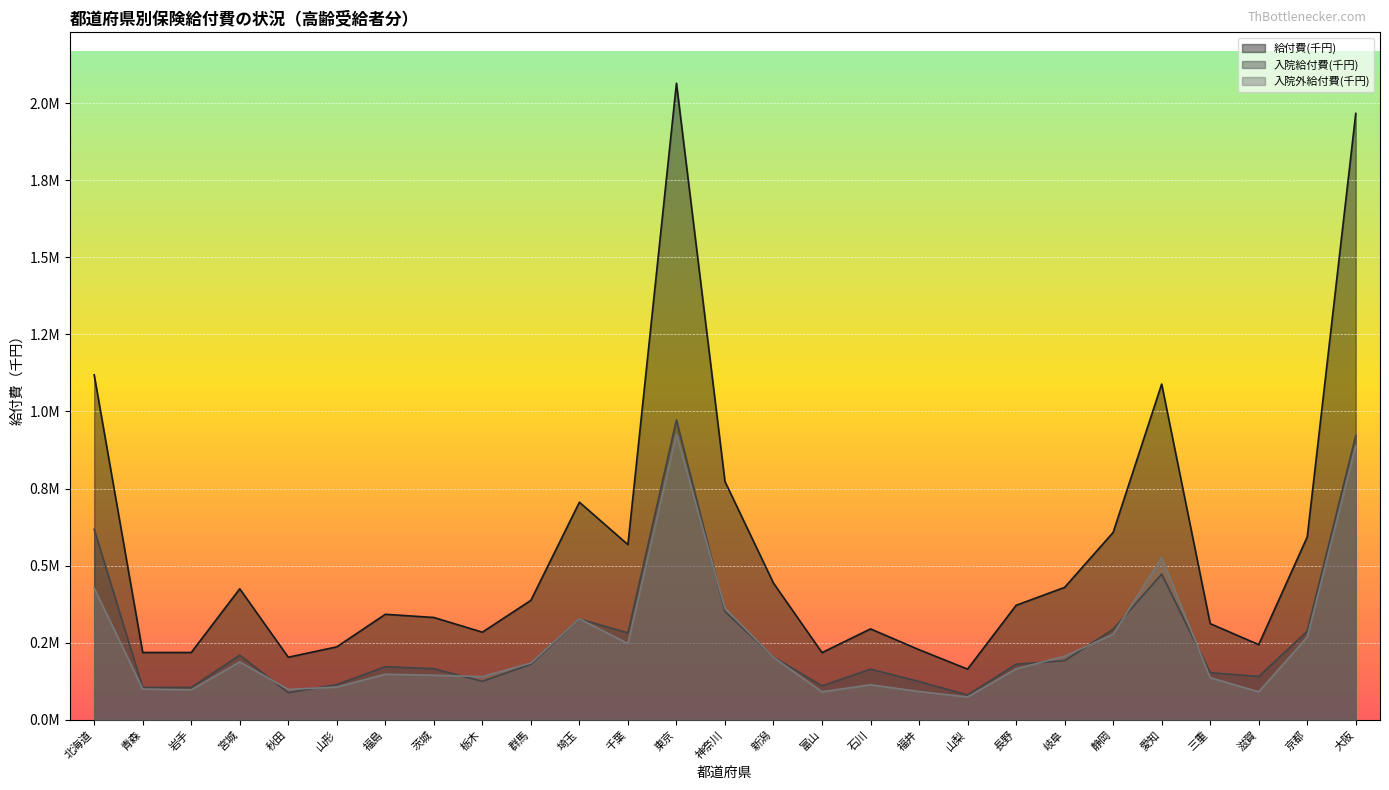

What is the minimum value for 給付費(千円)?

164203.7